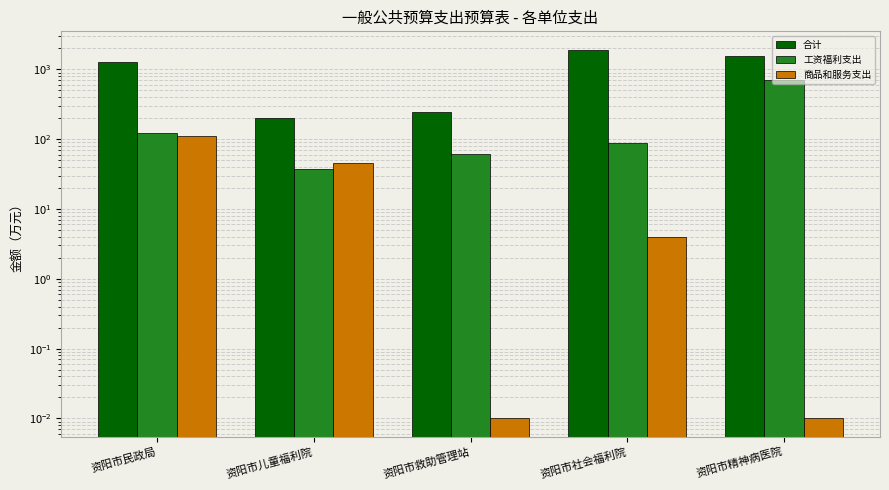

What are all the series names shown in the legend?

合计, 工资福利支出, 商品和服务支出